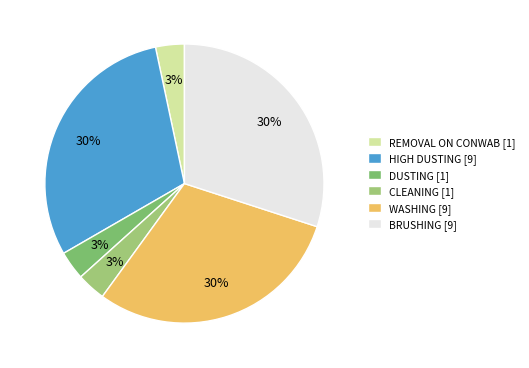

Count the number of slices in the pie.

6